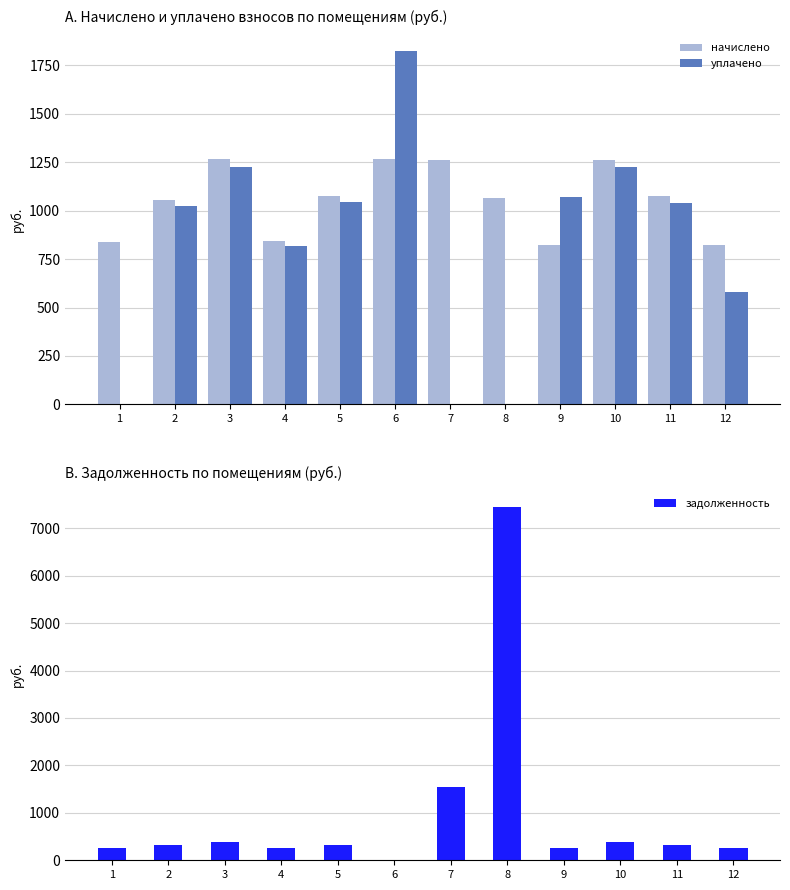

What is the maximum value shown in the chart?

7451.3